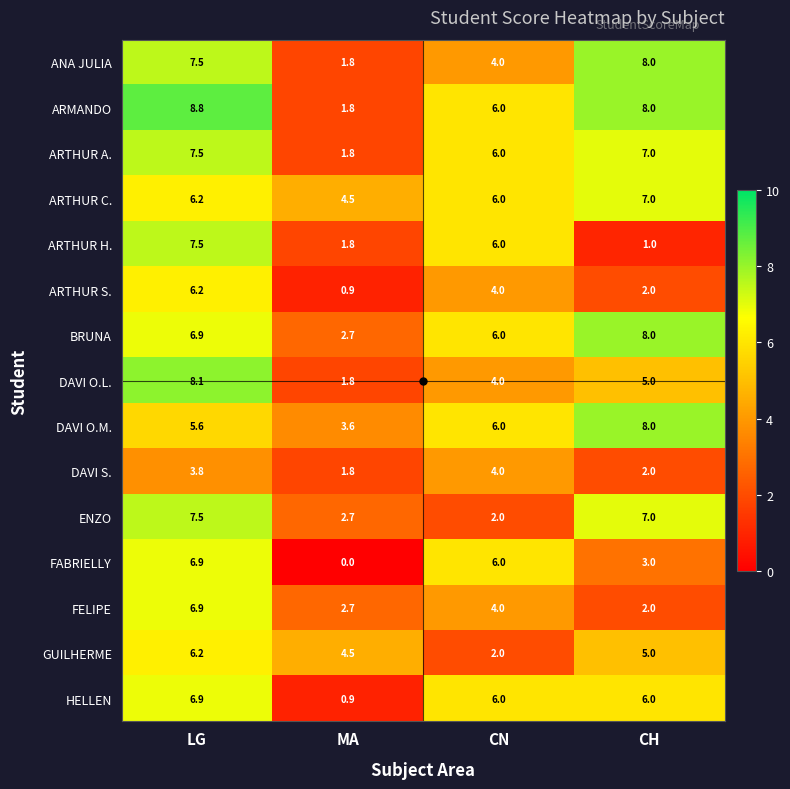

Is the value of DAVI O.M. at MA greater than the value of DAVI S. at CH?

Yes